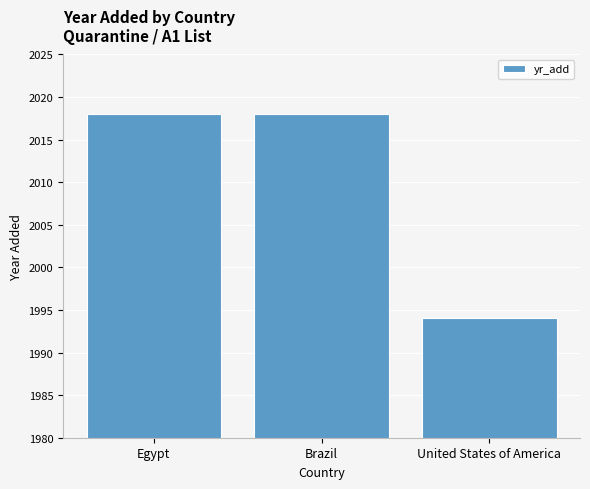

What is the difference between the maximum and minimum values?

24